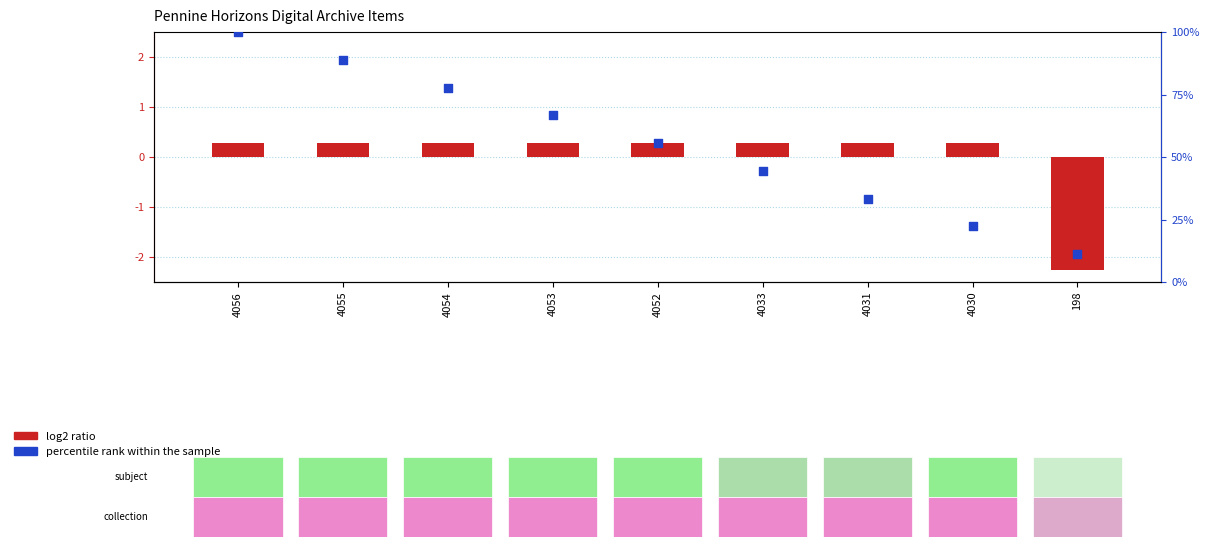

Is the value of log2 ratio at 4031 greater than the value of percentile rank within the sample at 4052?

No